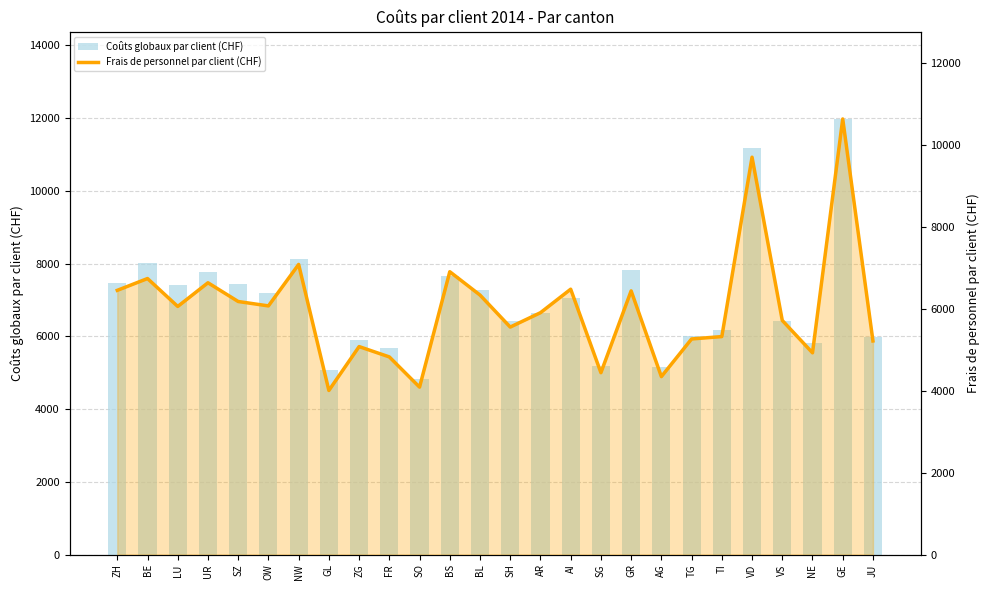

How many values in the Frais de personnel par client (CHF) series are below 6057?

13